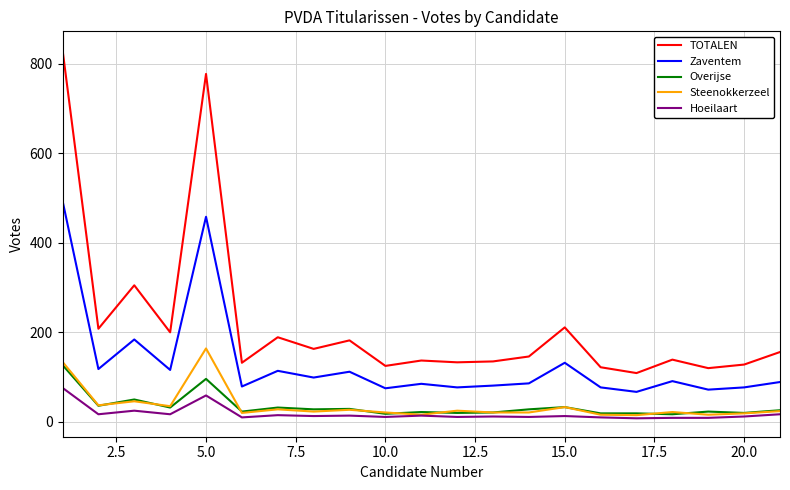

What is the maximum value for TOTALEN?

831